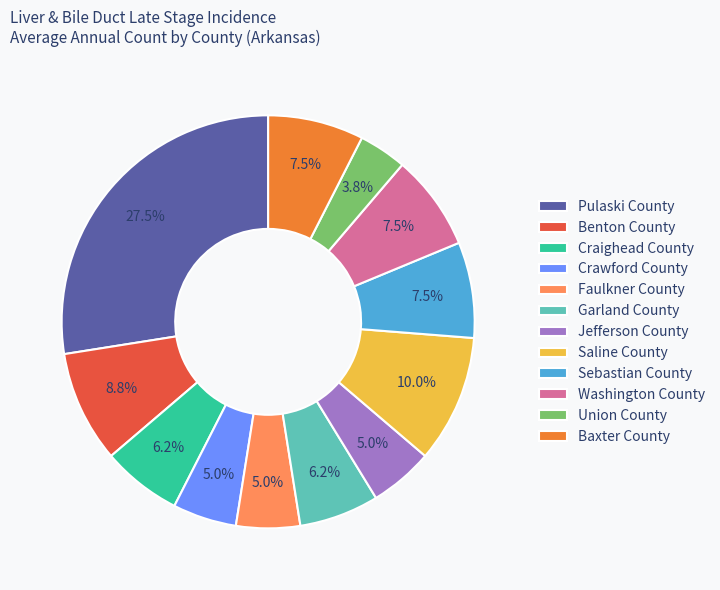

How many segments does this pie chart have?

12